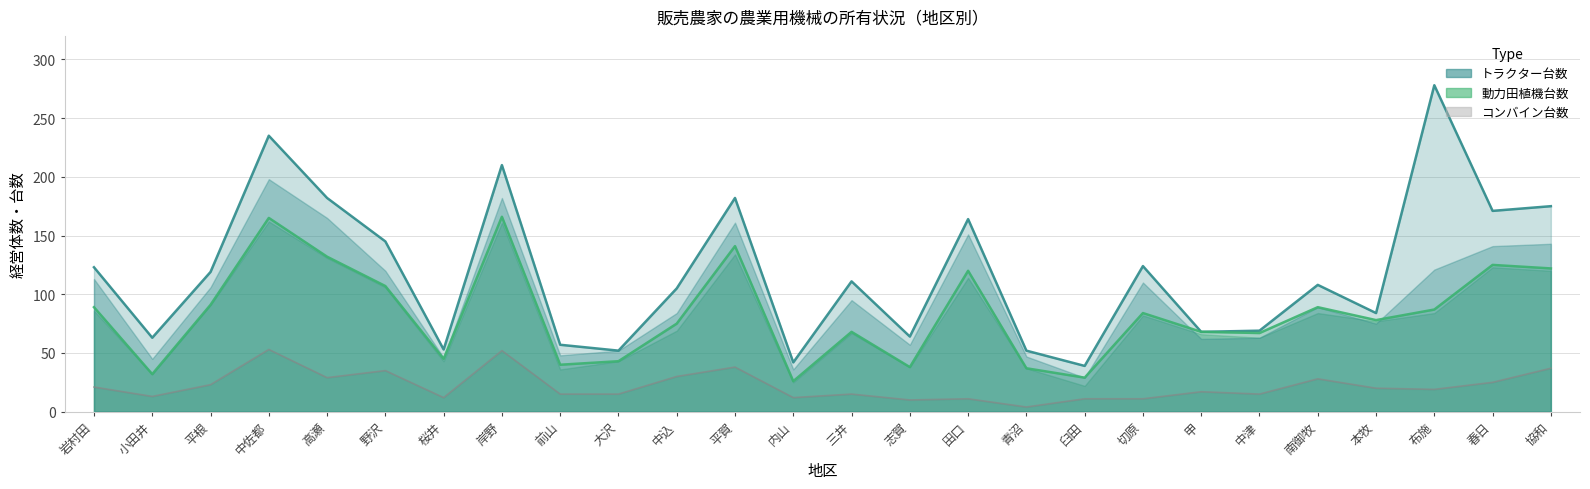

What is the value of the コンバイン台数 point at the 26th from the left?

37